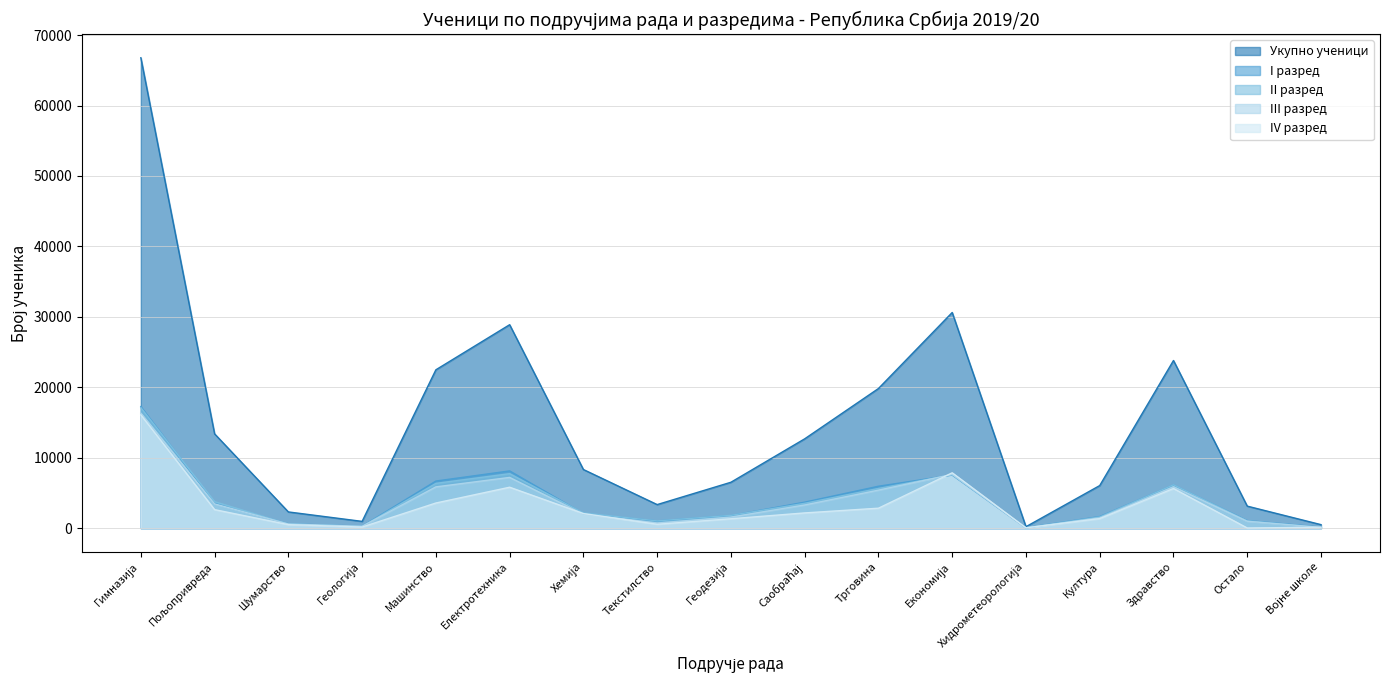

What is the value of the Укупно ученици point at the 4th from the left?

965